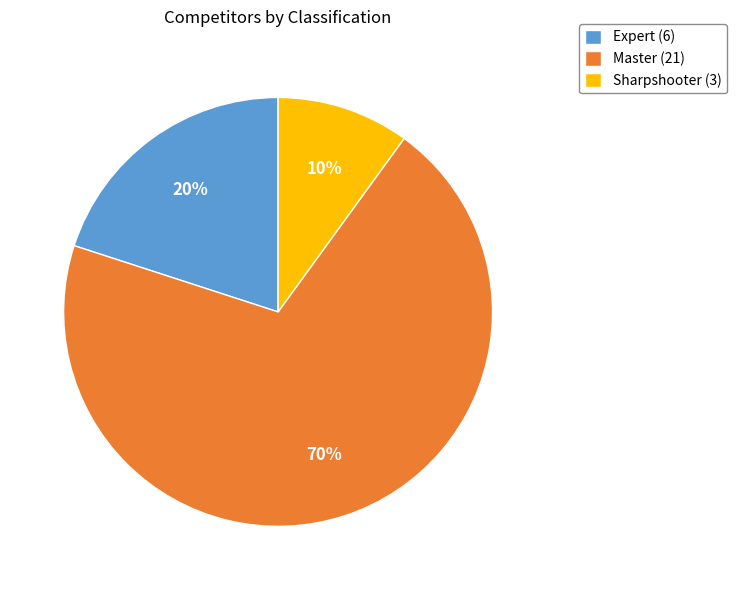

How many segments does this pie chart have?

3